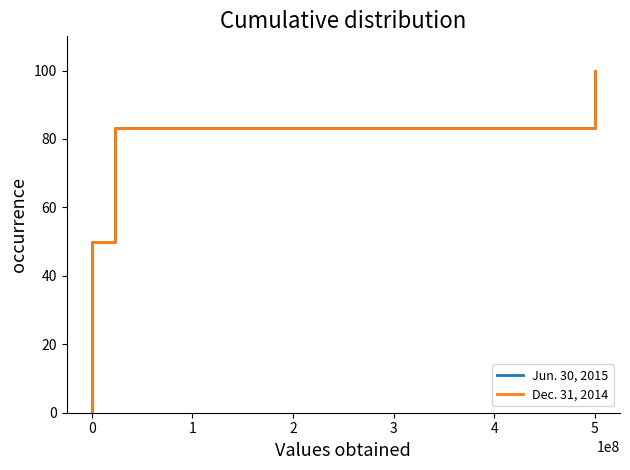

How many positive values does the Dec. 31, 2014 series have?

6